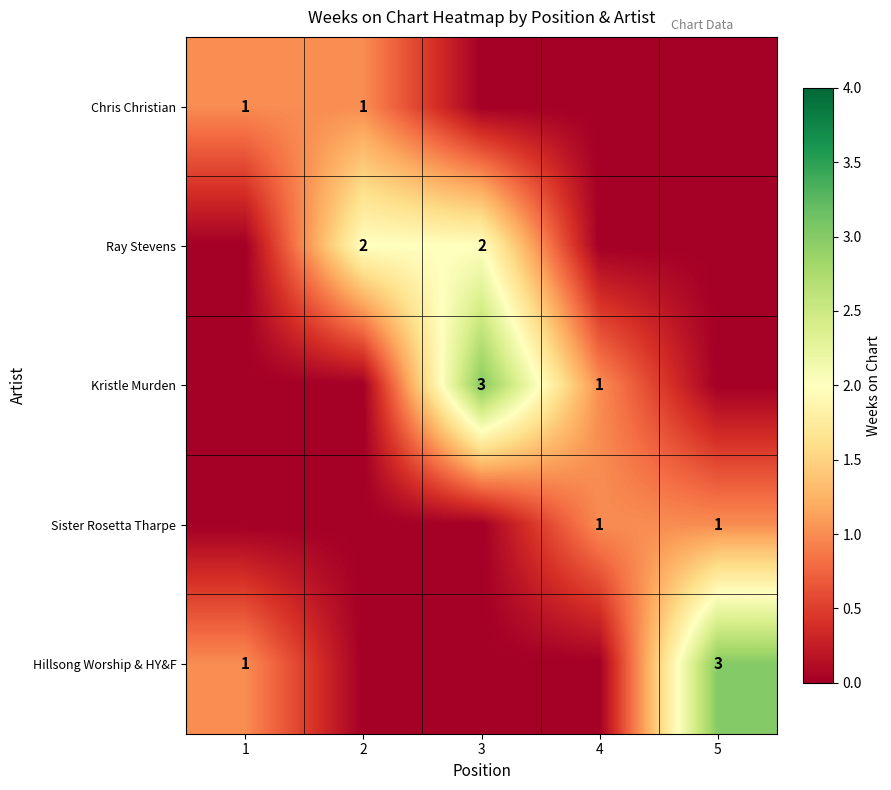

The value of Sister Rosetta Tharpe at 5 is 1. True or false?

True